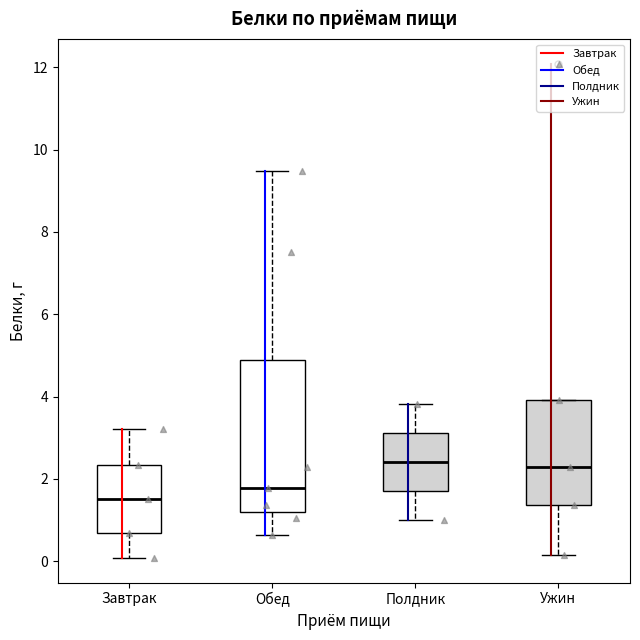

Reading left to right, transcribe this box plot: for each box, give where its median line is, the range the box spans, and where its two whiskers end, as read against the y-axis. The values are not printed on the chart, so give them approximately, as read against the axis.

Завтрак: median 1.6, box 0.6 to 2.4, whiskers 0.0 to 3.2
Обед: median 1.8, box 1.2 to 4.8, whiskers 0.6 to 9.4
Полдник: median 2.4, box 1.8 to 3.2, whiskers 1.0 to 3.8
Ужин: median 2.2, box 1.4 to 4.0, whiskers 0.2 to 4.0